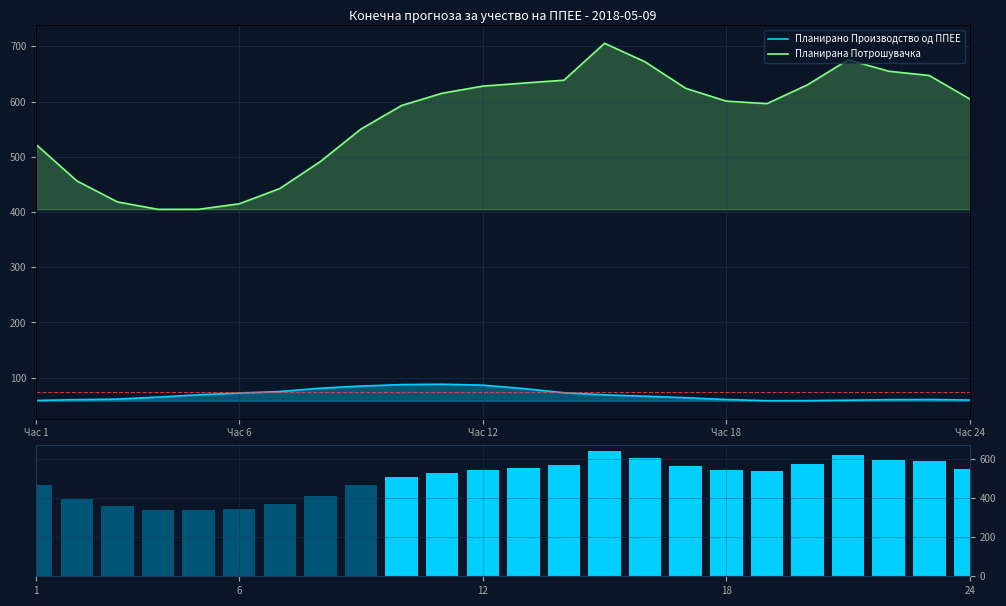

Which series has the largest total across all categories?

Планирана Потрошувачка